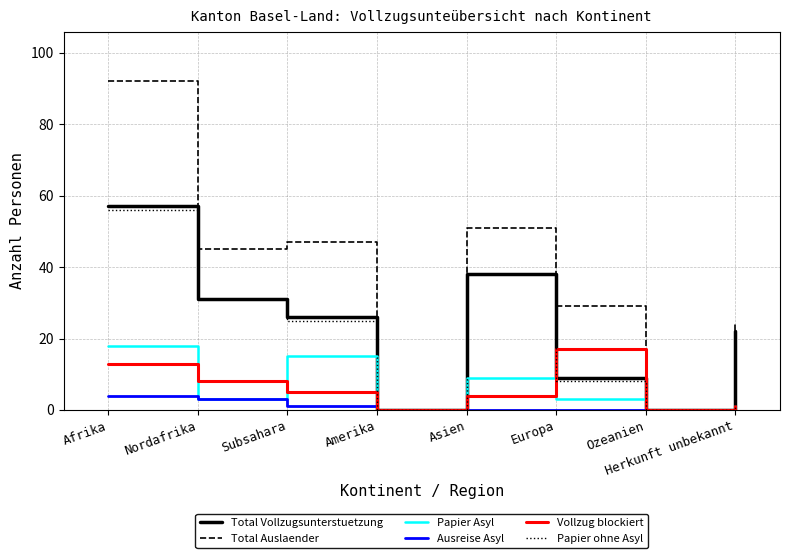

What is the greatest value displayed?

92